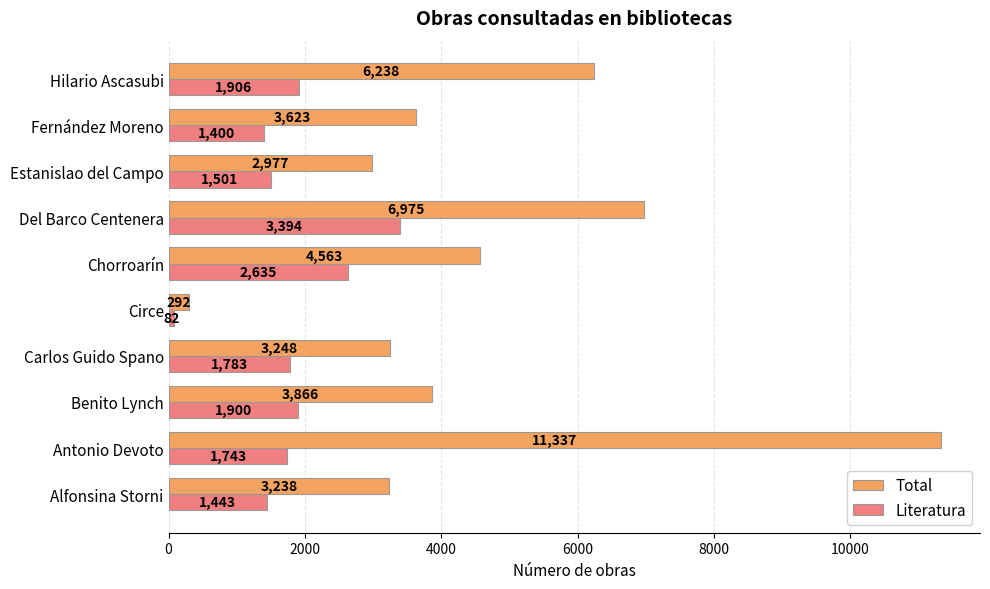

Which series has the largest total across all categories?

Total